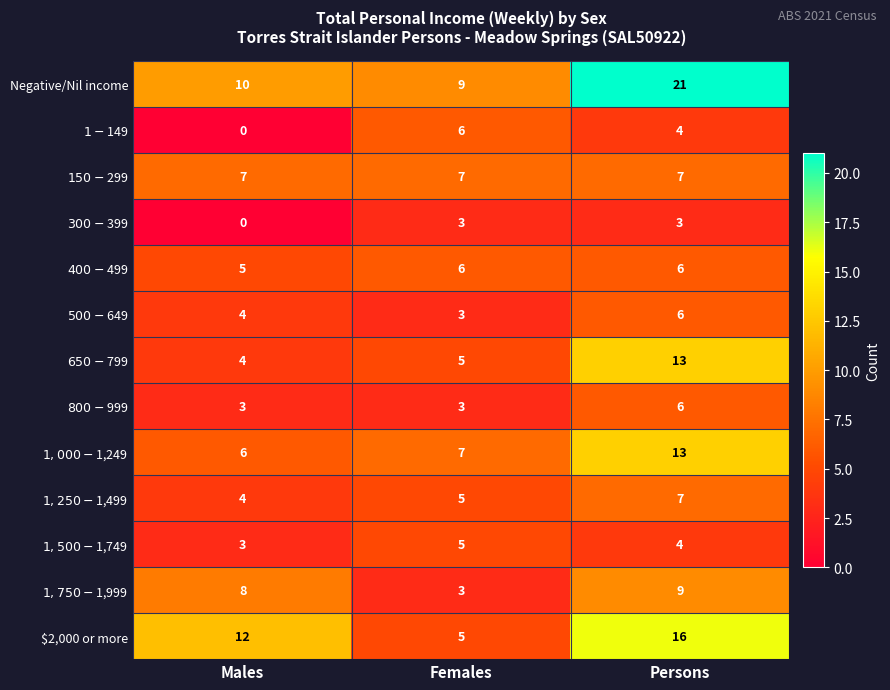

At which label is Negative/Nil income closest to 15?

Males